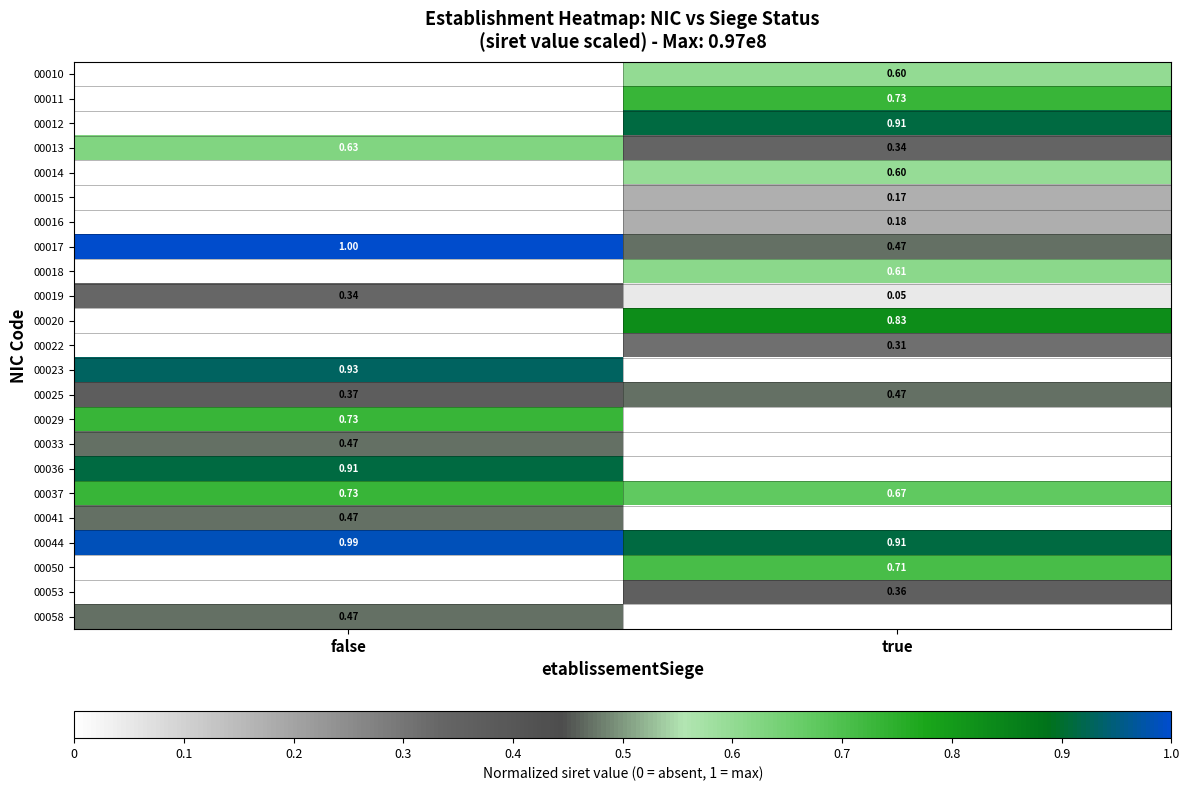

At how many categories does at least one series exceed 0?

2